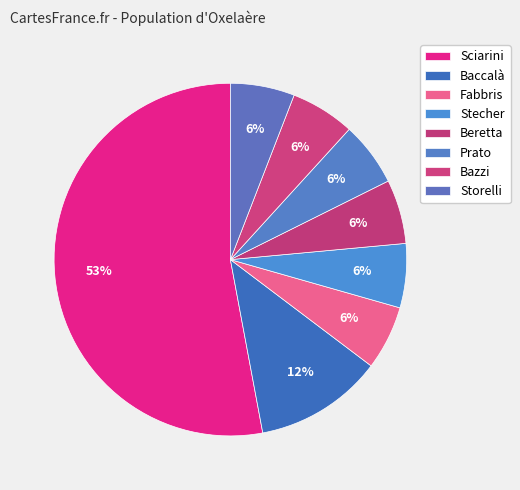

How many segments does this pie chart have?

8